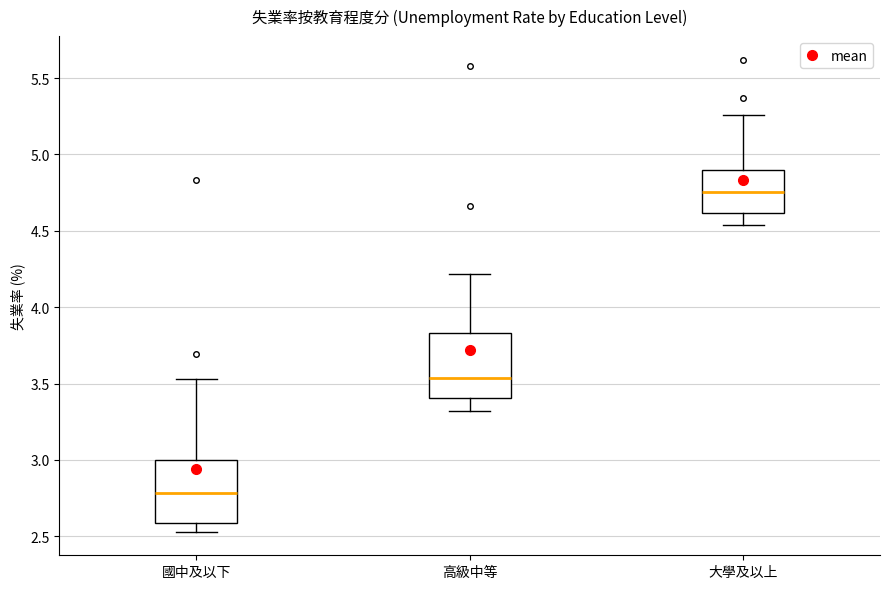

Which box has the lowest median line?

國中及以下